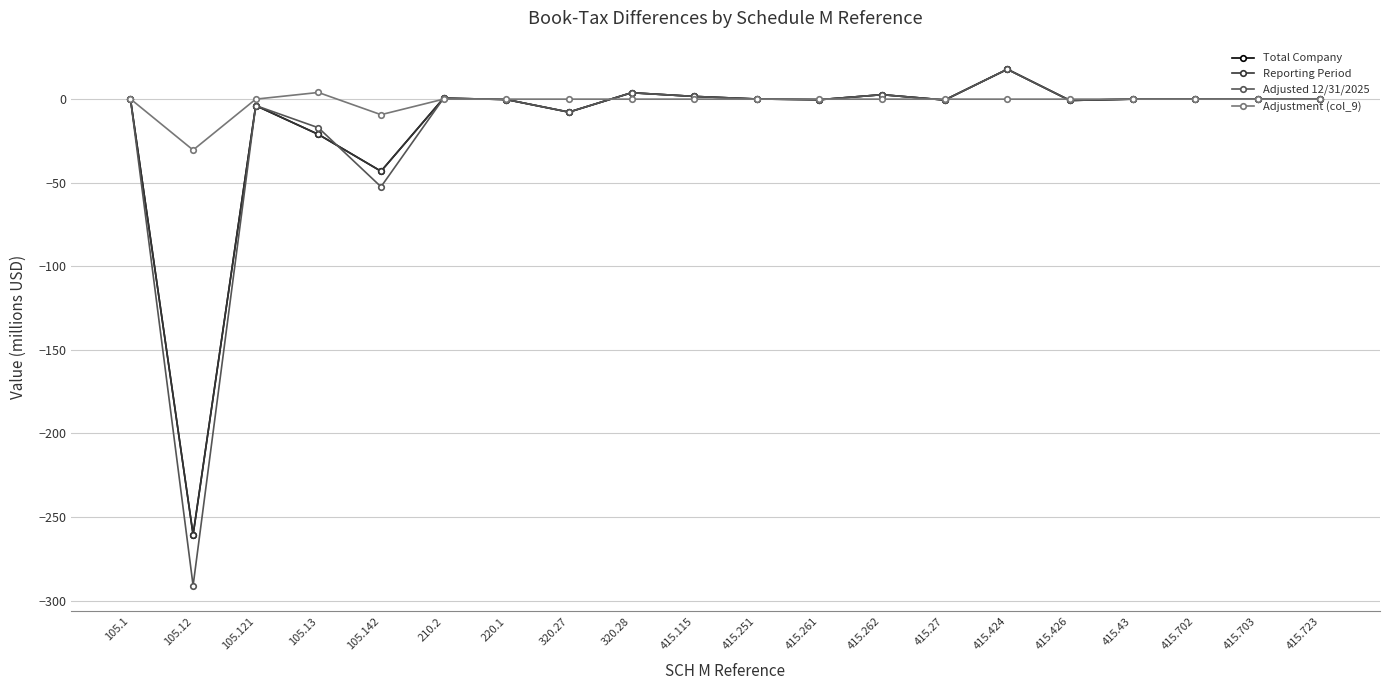

Which series has the largest total across all categories?

Adjustment (col_9)